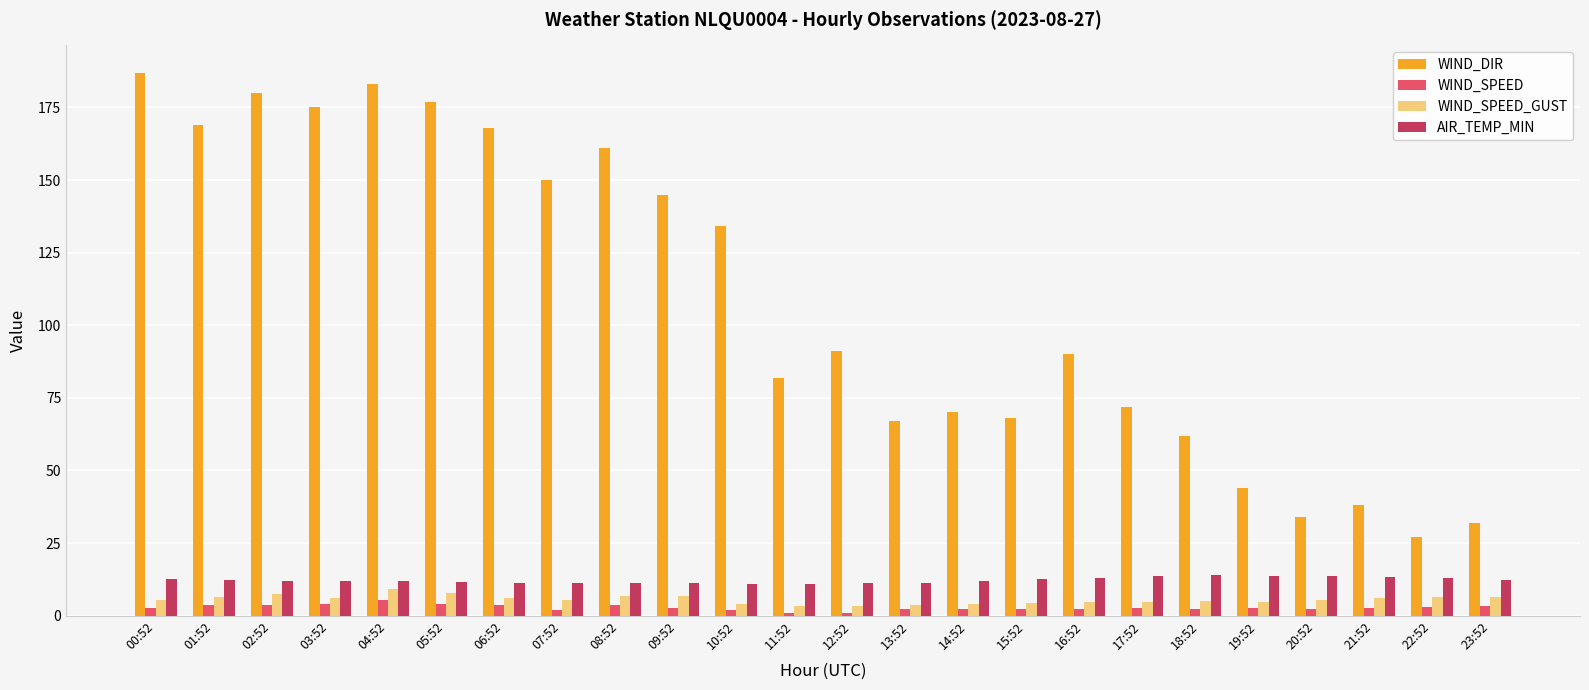

What position from the right is 20:52?

4